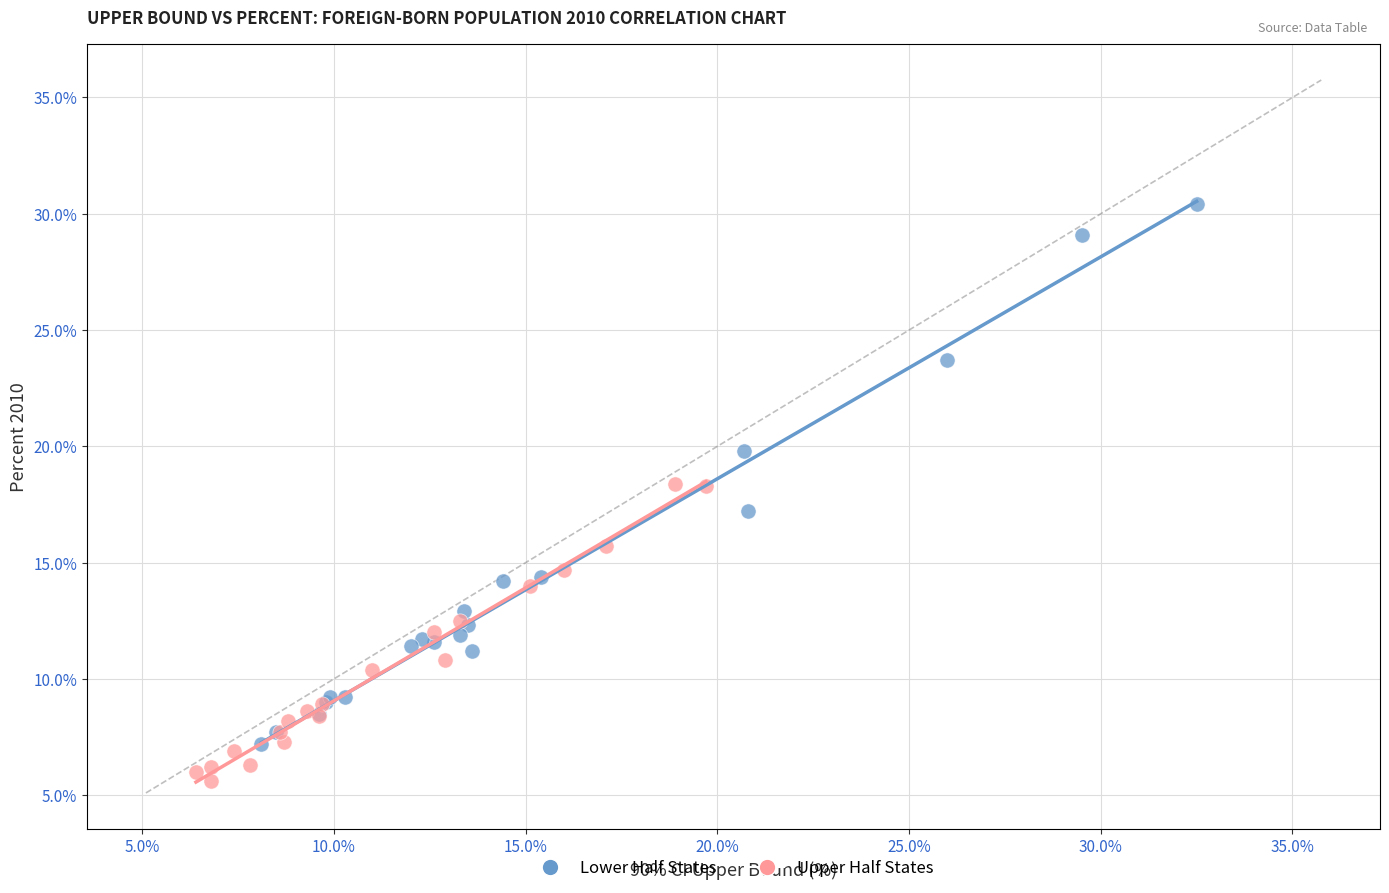

Which series reaches the maximum Y coordinate?

Lower Half States